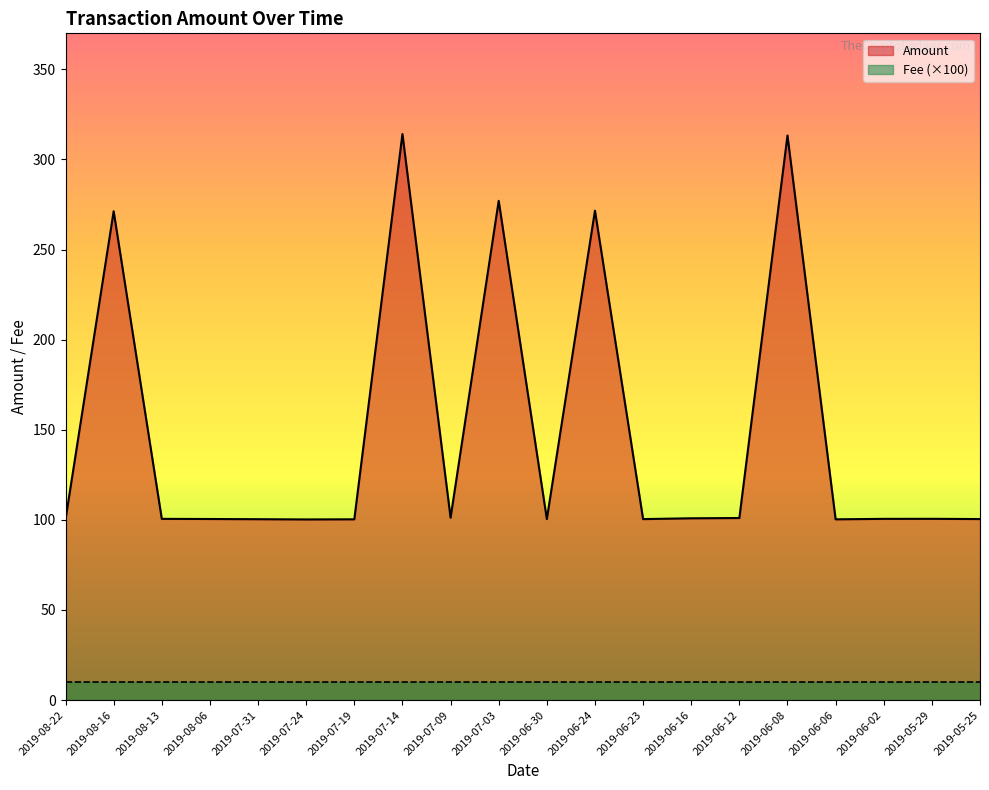

True or false: there are more than 1 points higher than both neighbors.

True